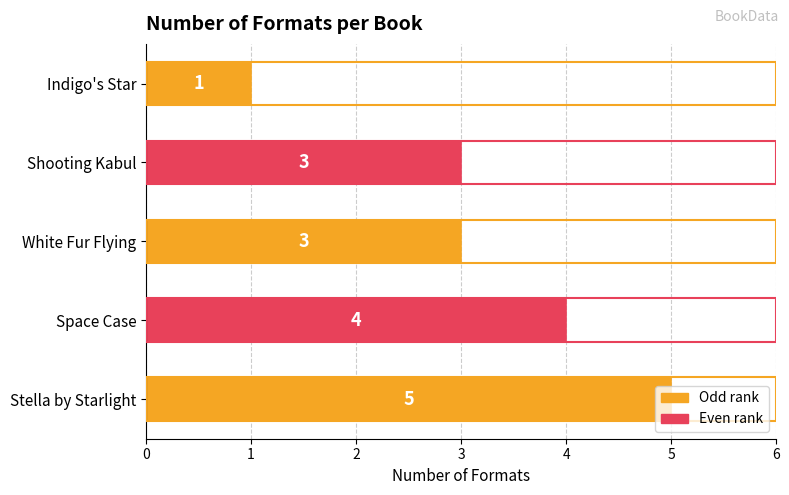

What is the greatest value displayed?

5